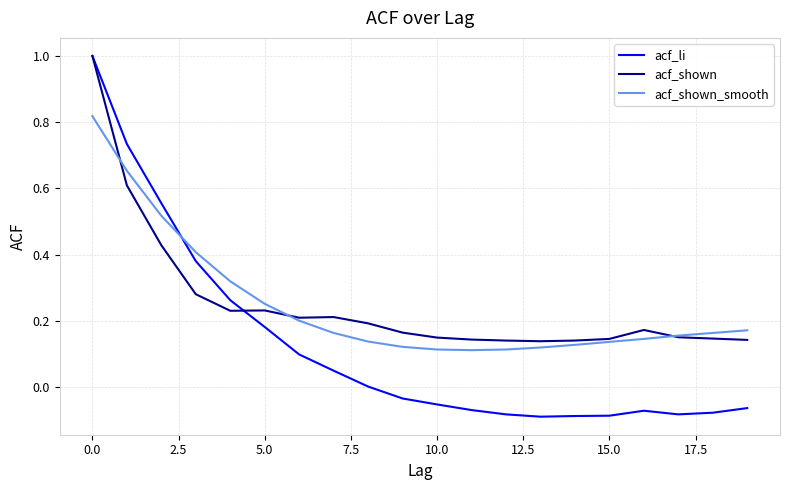

Count the number of categories in the chart.

20